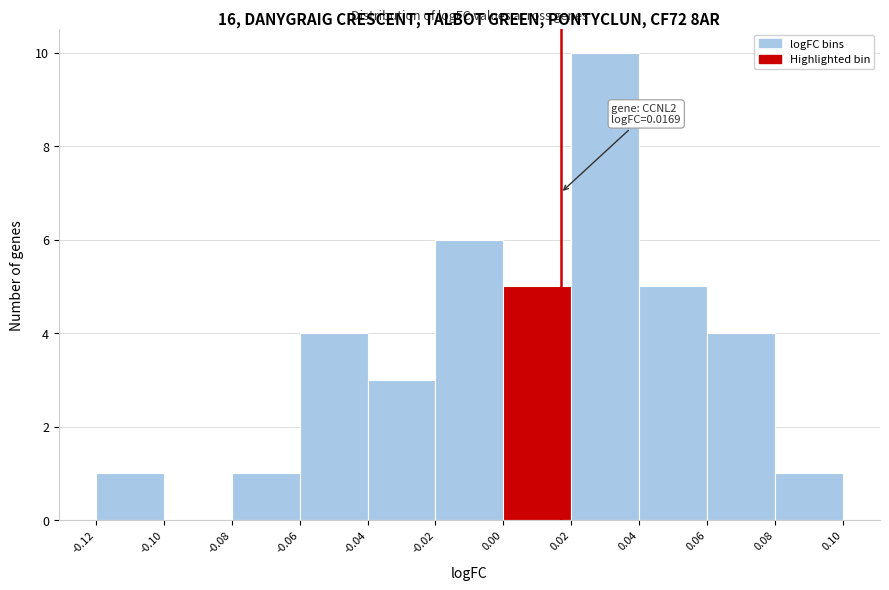

Which range on the x-axis has the tallest bar?

0.02 to 0.04